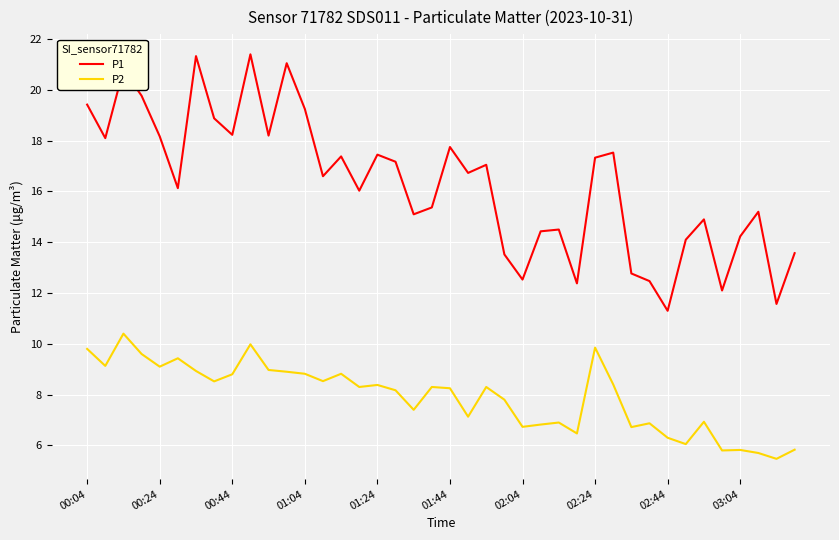

What is the minimum value shown in the chart?

5.5